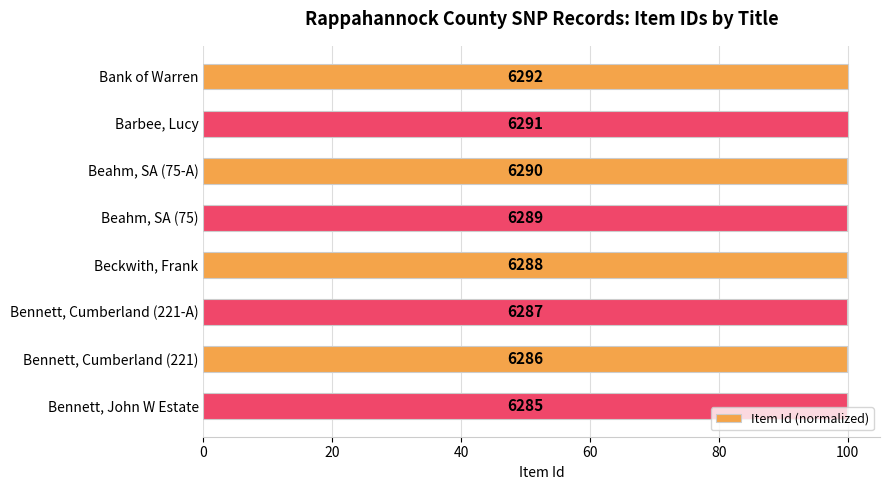

Does the chart contain any negative values?

No